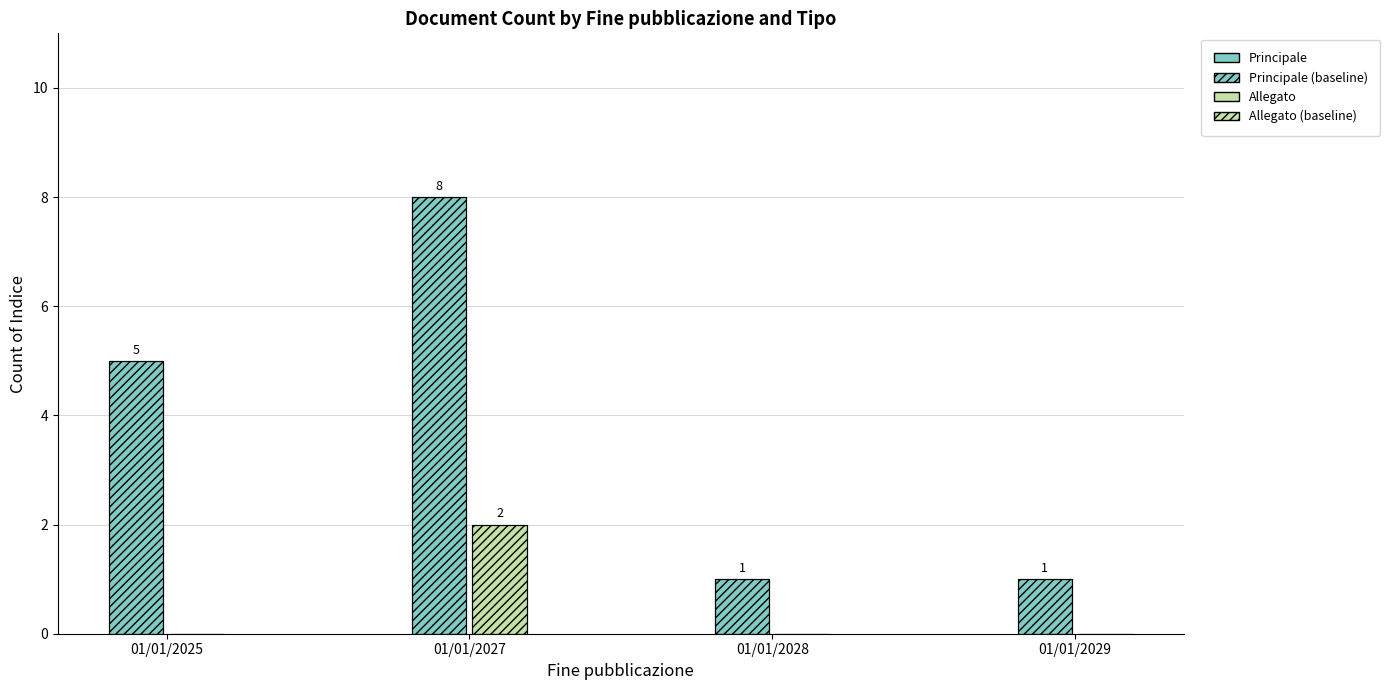

Does the chart contain stacked bars?

No